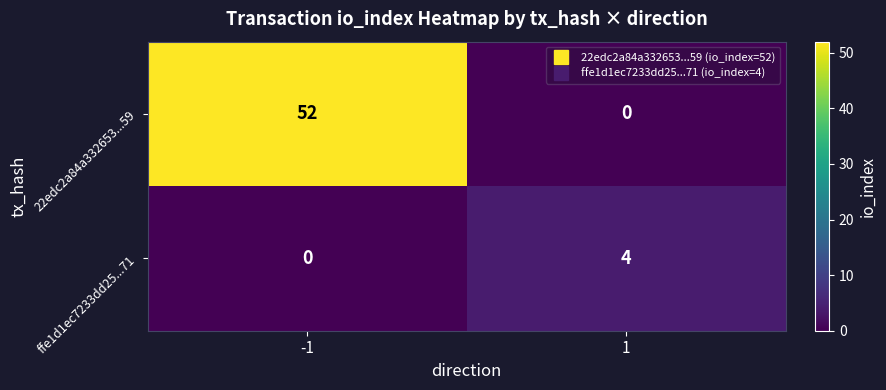

Reading left to right, what are all the values shown in this chart?

22edc2a84a332653...59: 52	0
ffe1d1ec7233dd25...71: 0	4